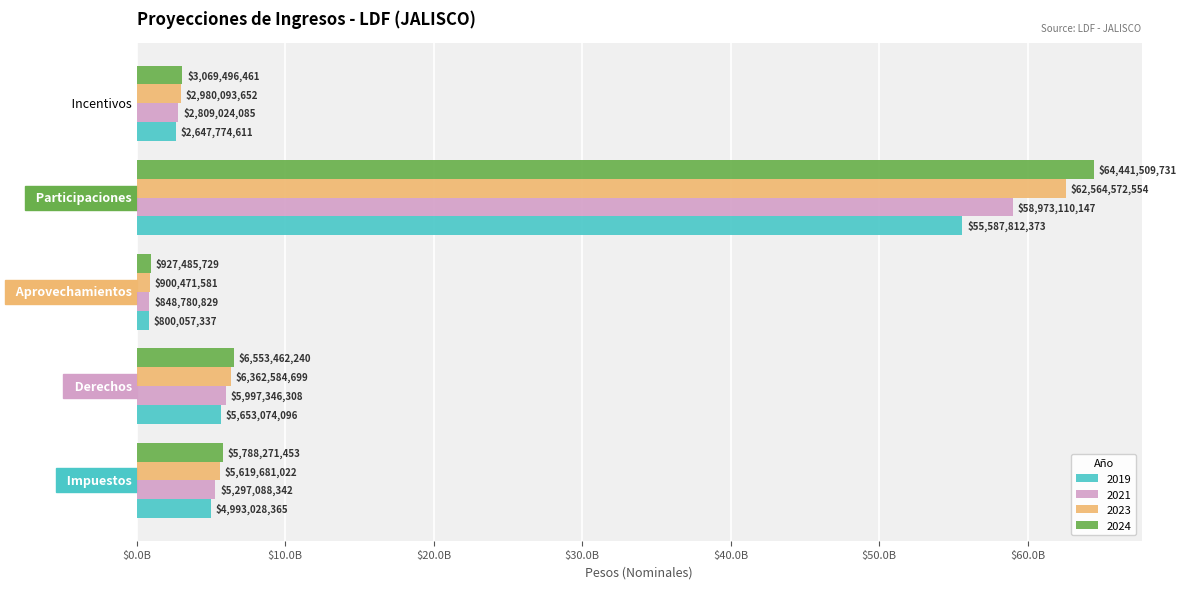

At which label is 2019 closest to 28193934855?

  Derechos